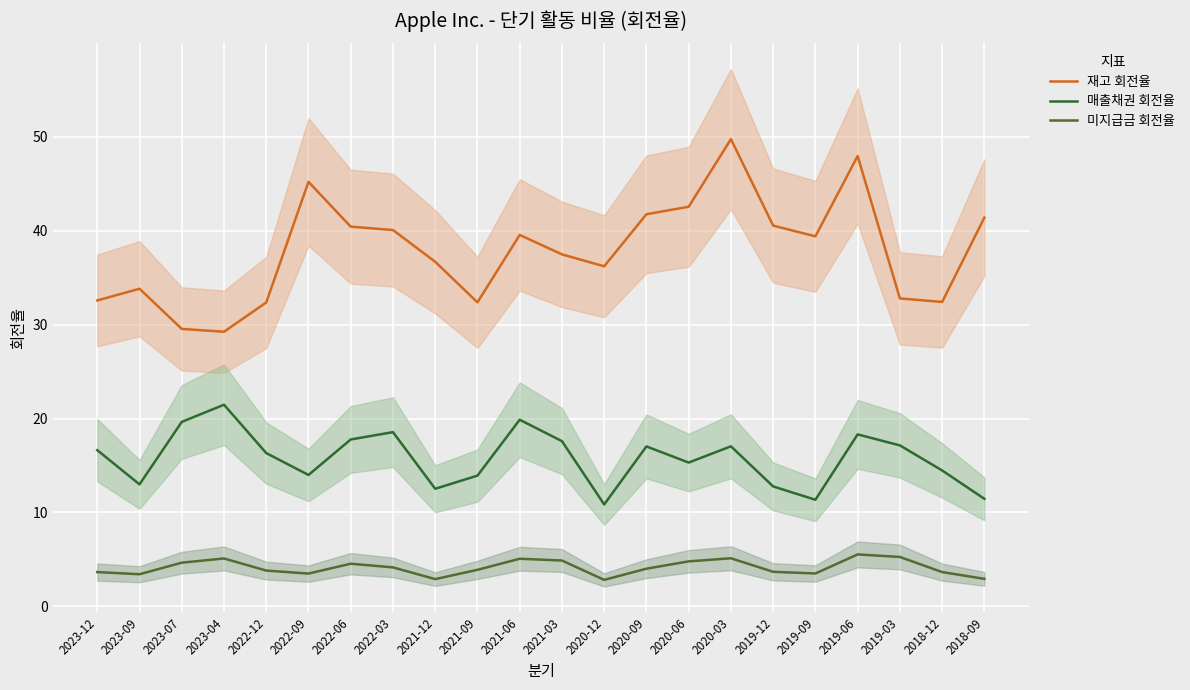

True or false: 미지급금 회전율 has more than 1 points higher than both neighbors.

True